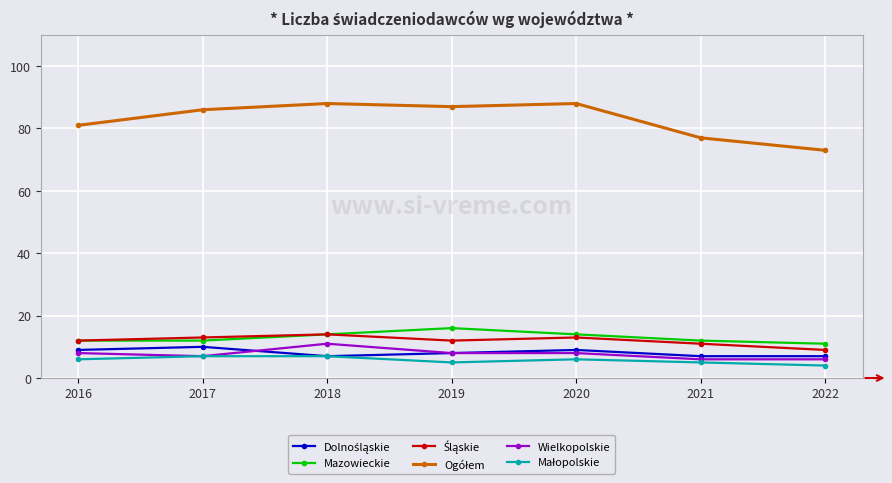

At how many categories does at least one series exceed 30?

7